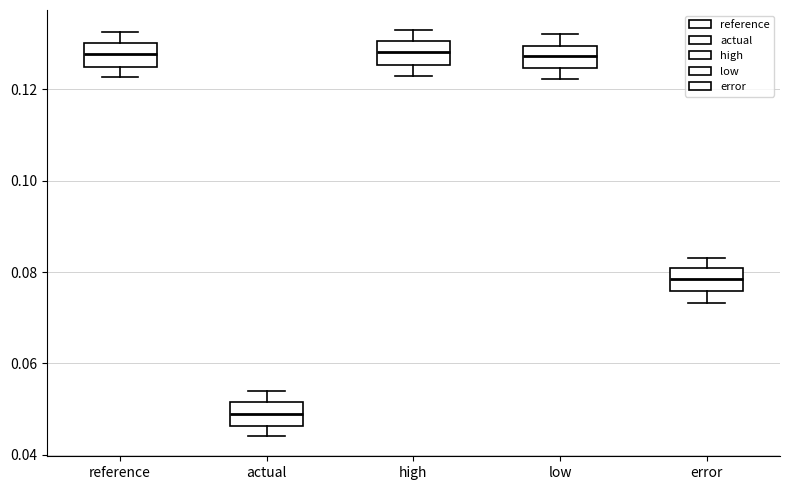

Reading left to right, read every box against the y-axis: the position of its median line, the range the box covers, and the ends of its whiskers. The values are not printed on the chart, so give them approximately, as read against the axis.

reference: median 0.128, box 0.126 to 0.130, whiskers 0.122 to 0.132
actual: median 0.048, box 0.046 to 0.052, whiskers 0.044 to 0.054
high: median 0.128, box 0.126 to 0.130, whiskers 0.124 to 0.132
low: median 0.128, box 0.124 to 0.130, whiskers 0.122 to 0.132
error: median 0.078, box 0.076 to 0.080, whiskers 0.074 to 0.084